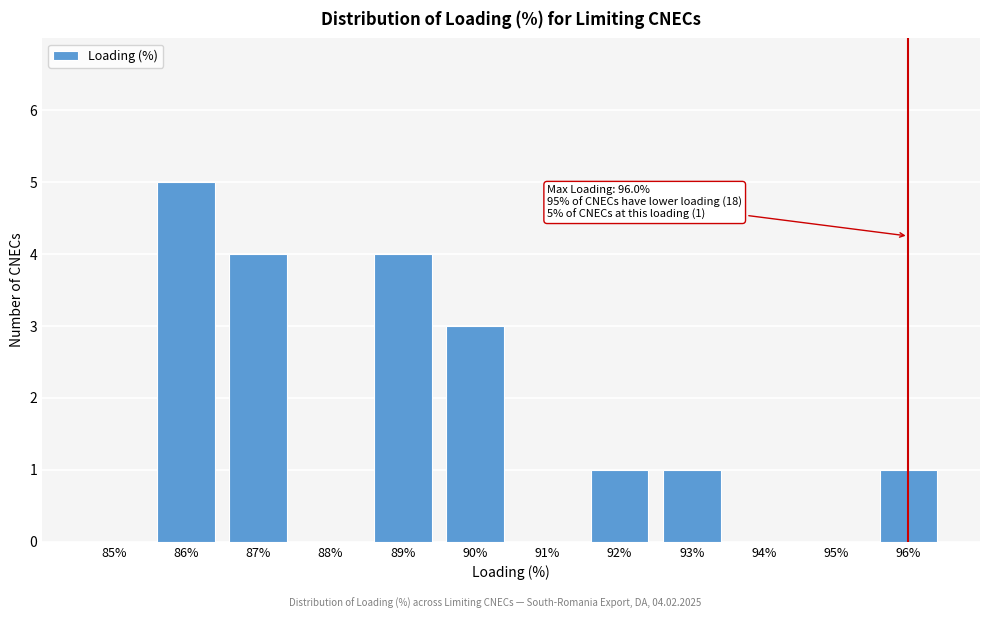

Which range on the x-axis has the tallest bar?

85.5 to 86.5